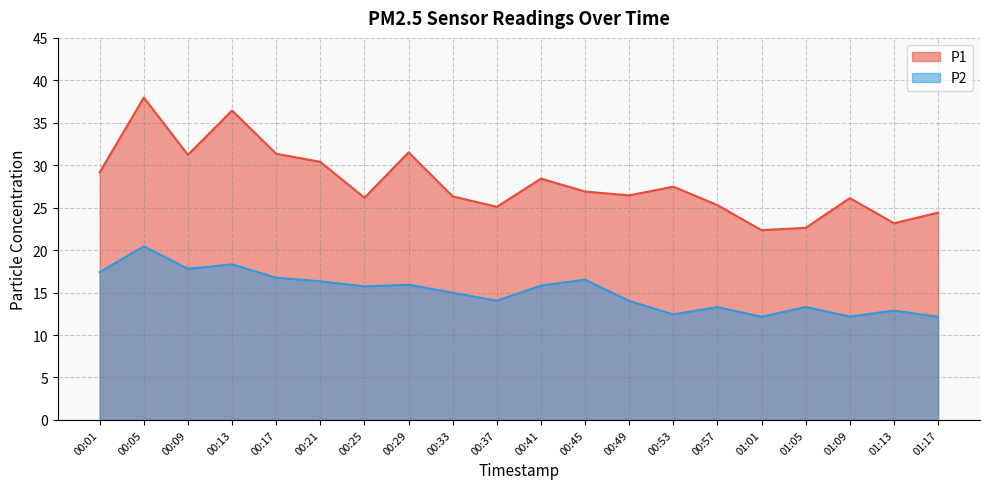

What is the minimum value for P2?

12.2